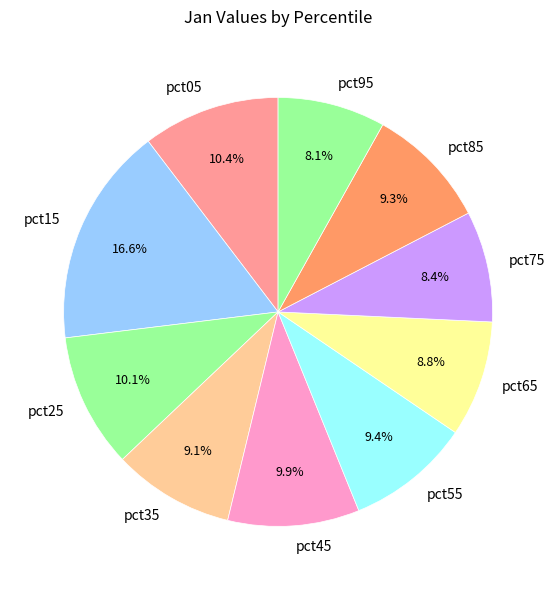

Is it true that pct75 is 1% of the pie?

False